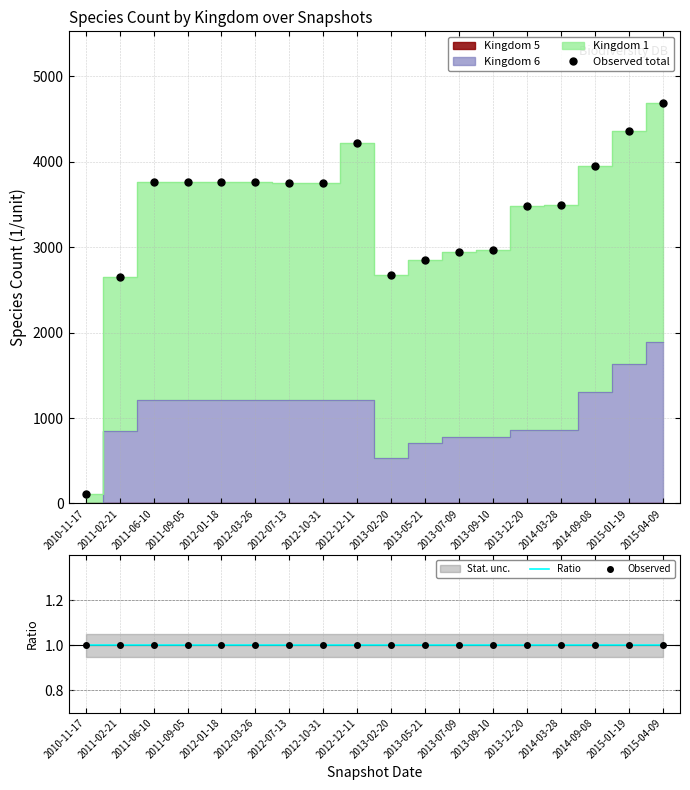

Between 2012-10-31 and 2013-02-20, which series saw the biggest shift?

Observed total